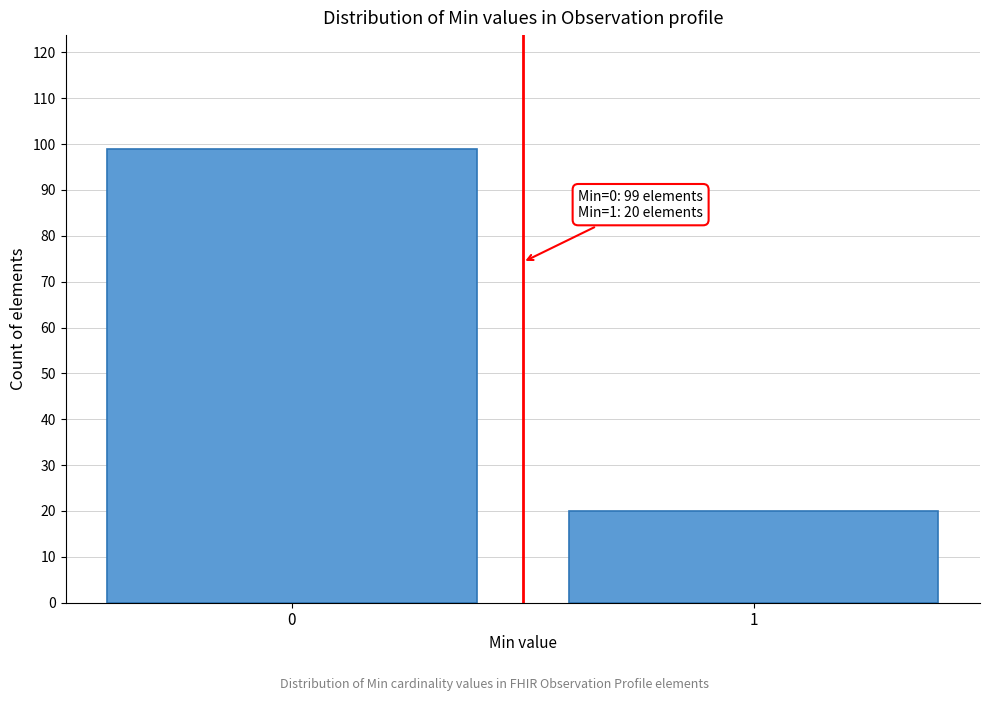

Reading left to right, list all the values displayed in this chart.

99	20